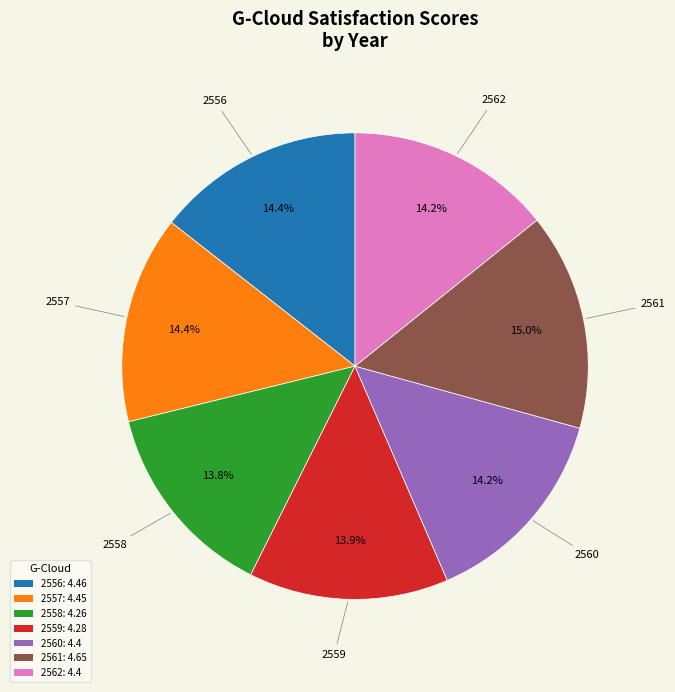

To the nearest percent, what is the average slice percentage?

14%